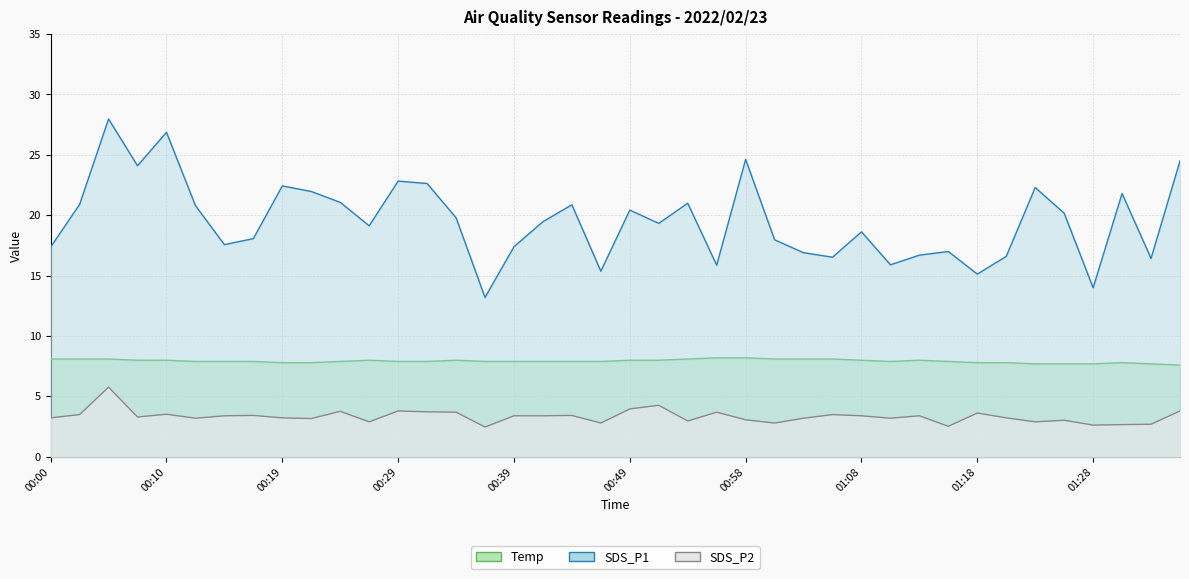

At which category is the sum across all series the highest?

00:05